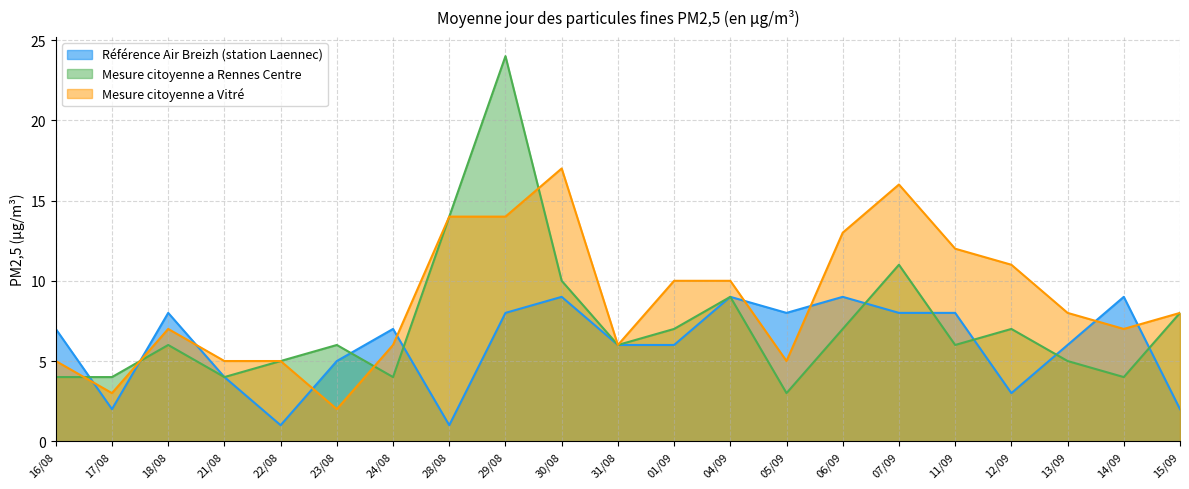

How many values in the Référence Air Breizh (station Laennec) series exceed 7?

9